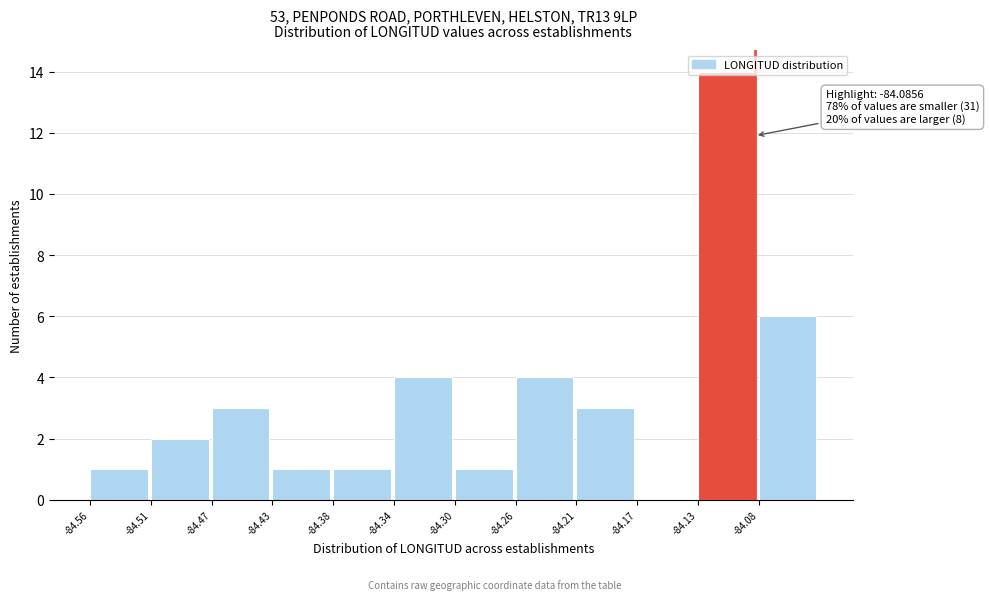

Over which range of the x-axis is the bar tallest?

-84.125 to -84.085